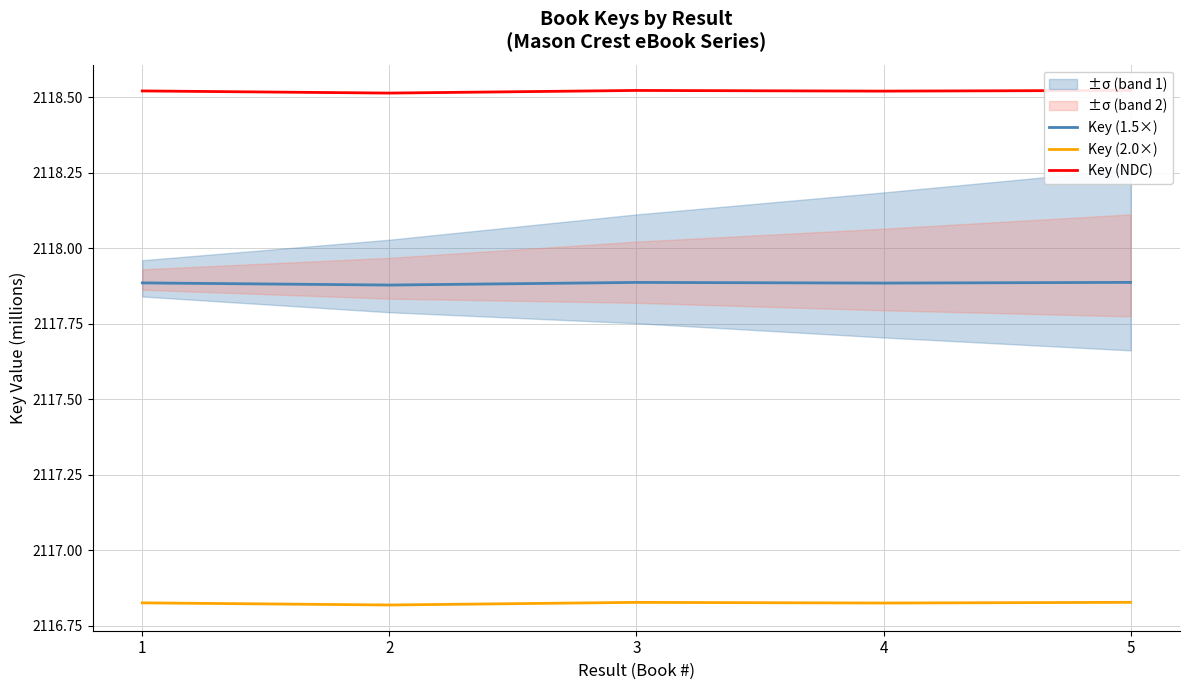

At how many categories does at least one series exceed 2117?

5